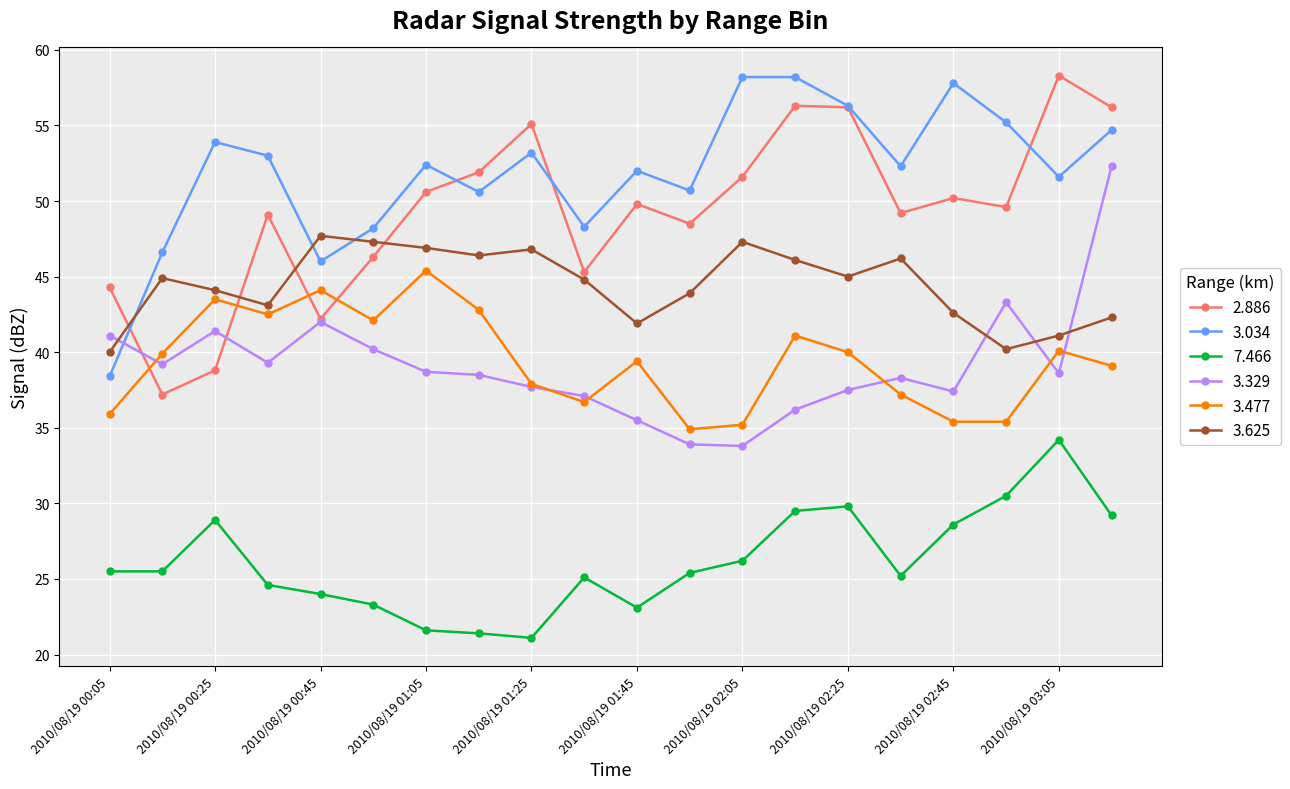

What is the minimum value for 7.466?

21.1